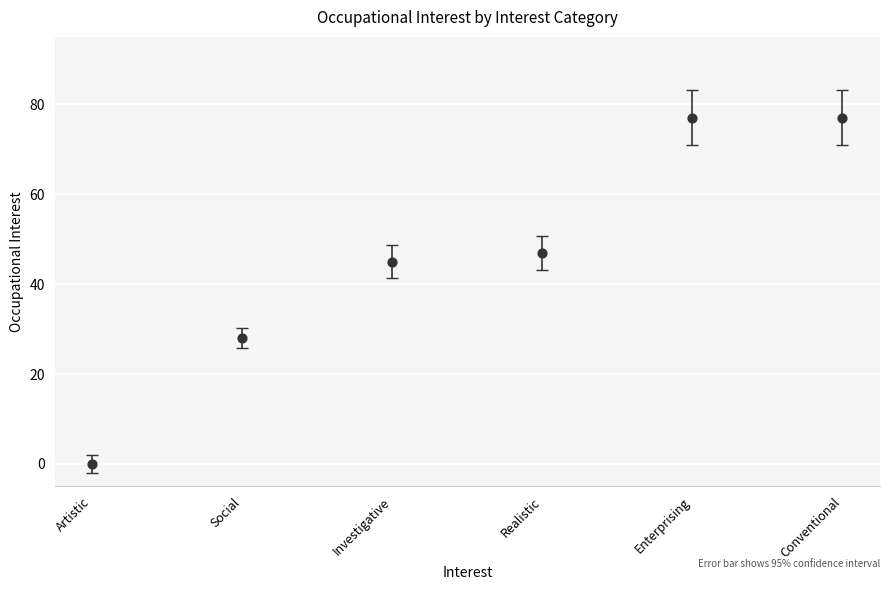

What is the range of Y values (max minus min)?

77